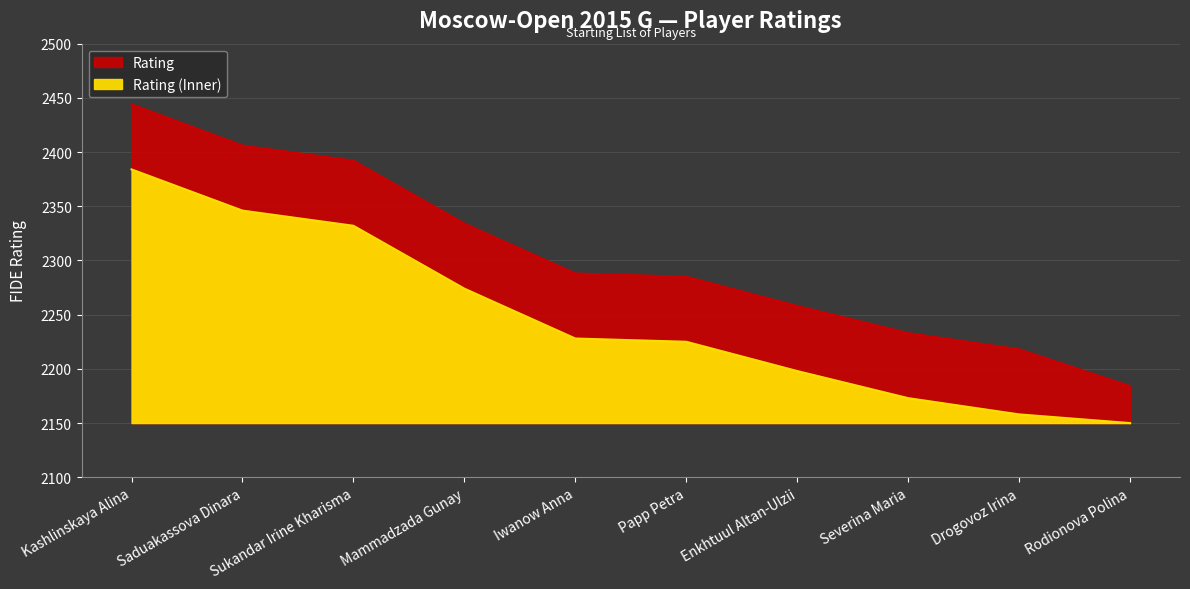

What is the approximate value at Kashlinskaya Alina, to the nearest 5?

2445